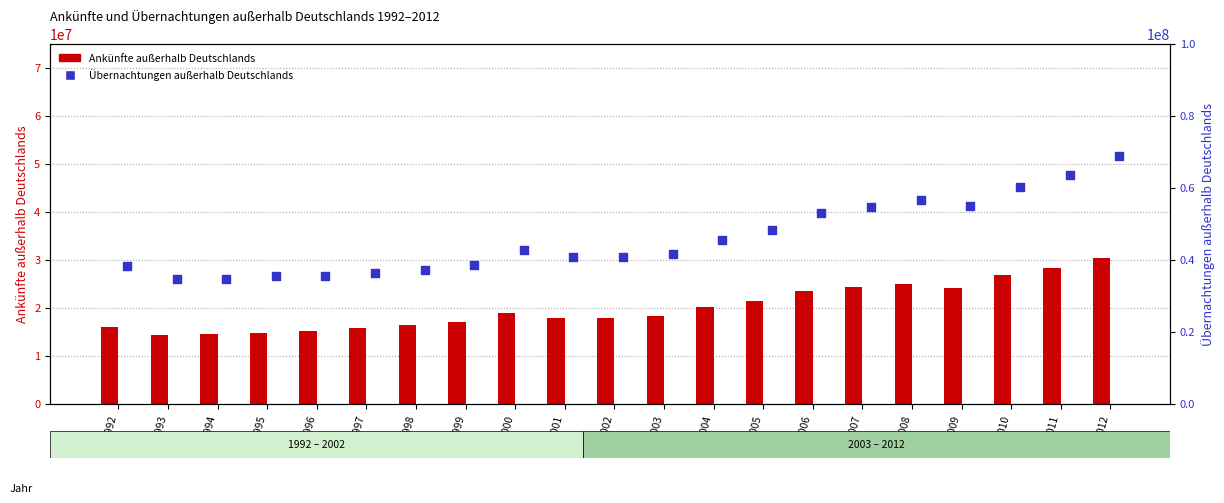

At how many categories does at least one series exceed 32790458?

21